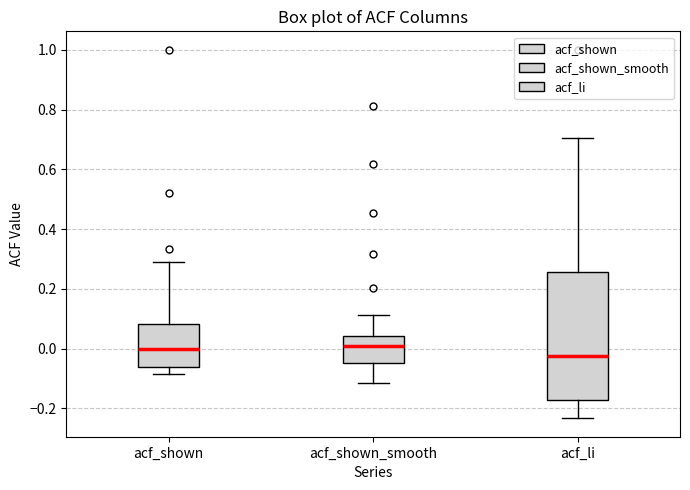

Reading left to right, transcribe this box plot: for each box, give where its median line is, the range the box spans, and where its two whiskers end, as read against the y-axis. The values are not printed on the chart, so give them approximately, as read against the axis.

acf_shown: median 0.00, box -0.06 to 0.08, whiskers -0.08 to 0.28
acf_shown_smooth: median 0.00, box -0.04 to 0.04, whiskers -0.12 to 0.12
acf_li: median -0.02, box -0.18 to 0.26, whiskers -0.24 to 0.70